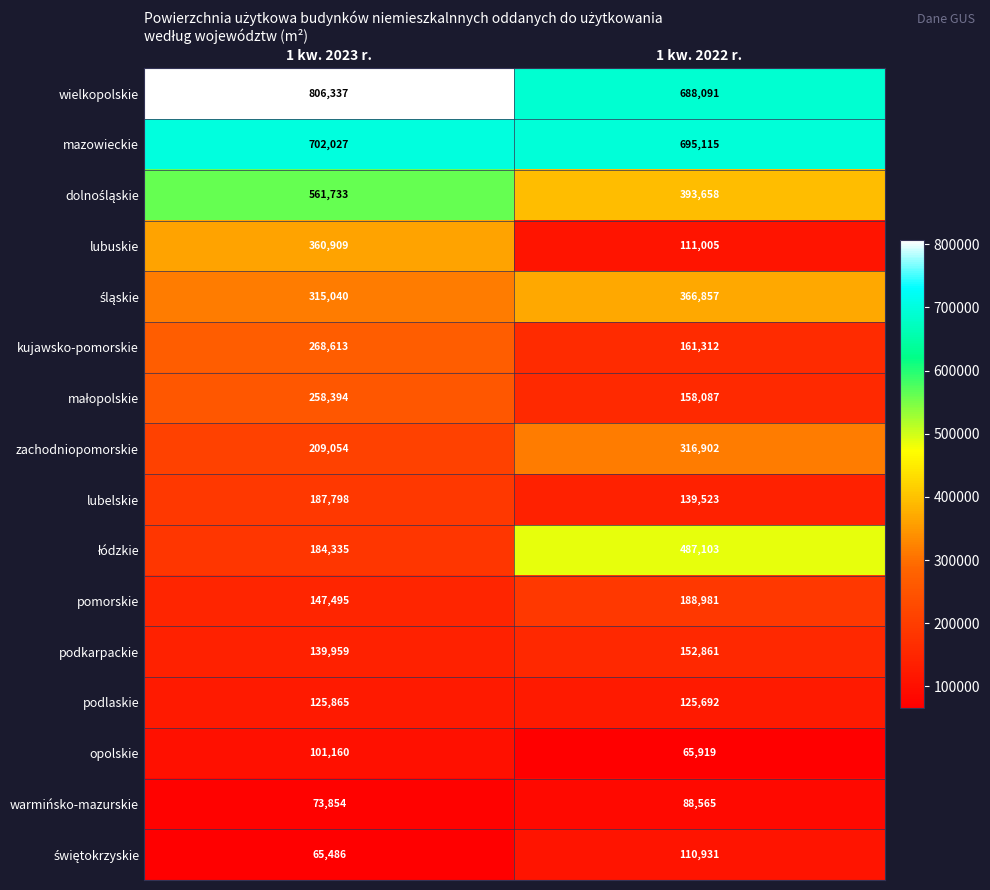

What is the difference between the podkarpackie values at 1 kw. 2022 r. and 1 kw. 2023 r.?

12902